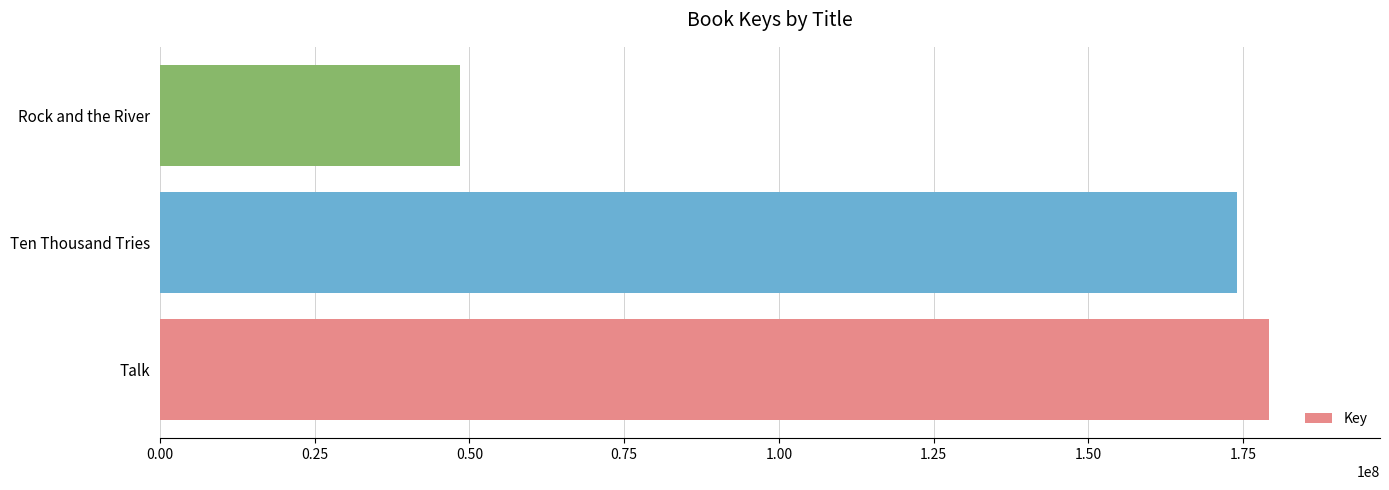

Where is the data nearest to the value 113880277?

Ten Thousand Tries